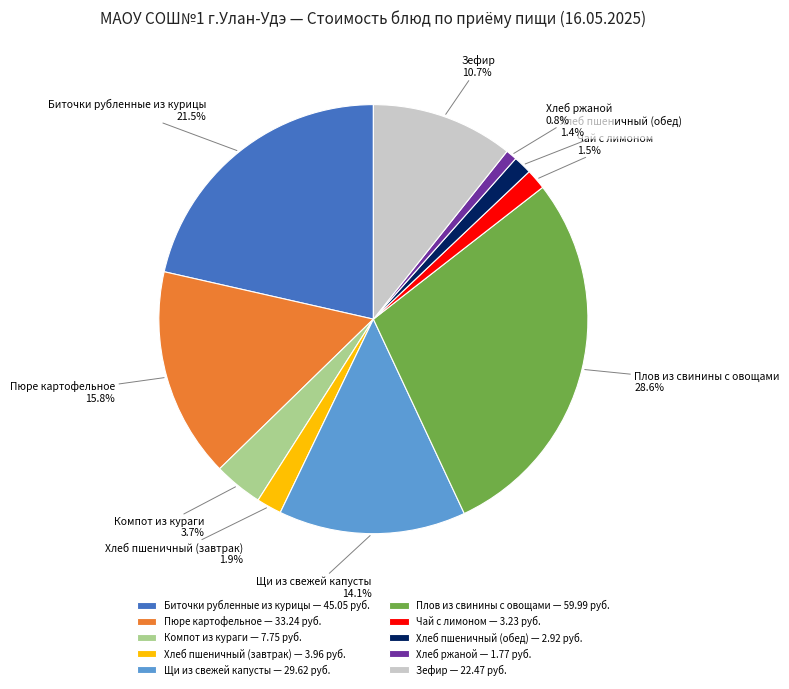

Combined, what portion of the pie is Компот из кураги and Щи из свежей капусты?

17.8%